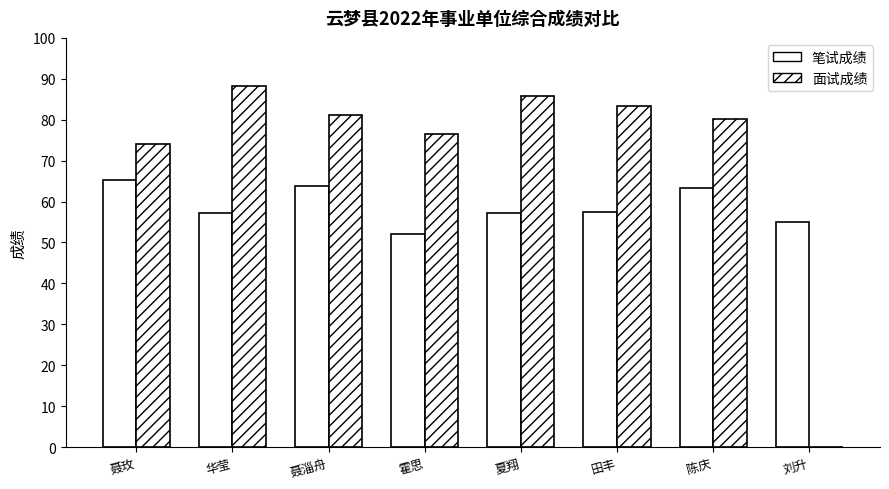

Count the number of categories in the chart.

8